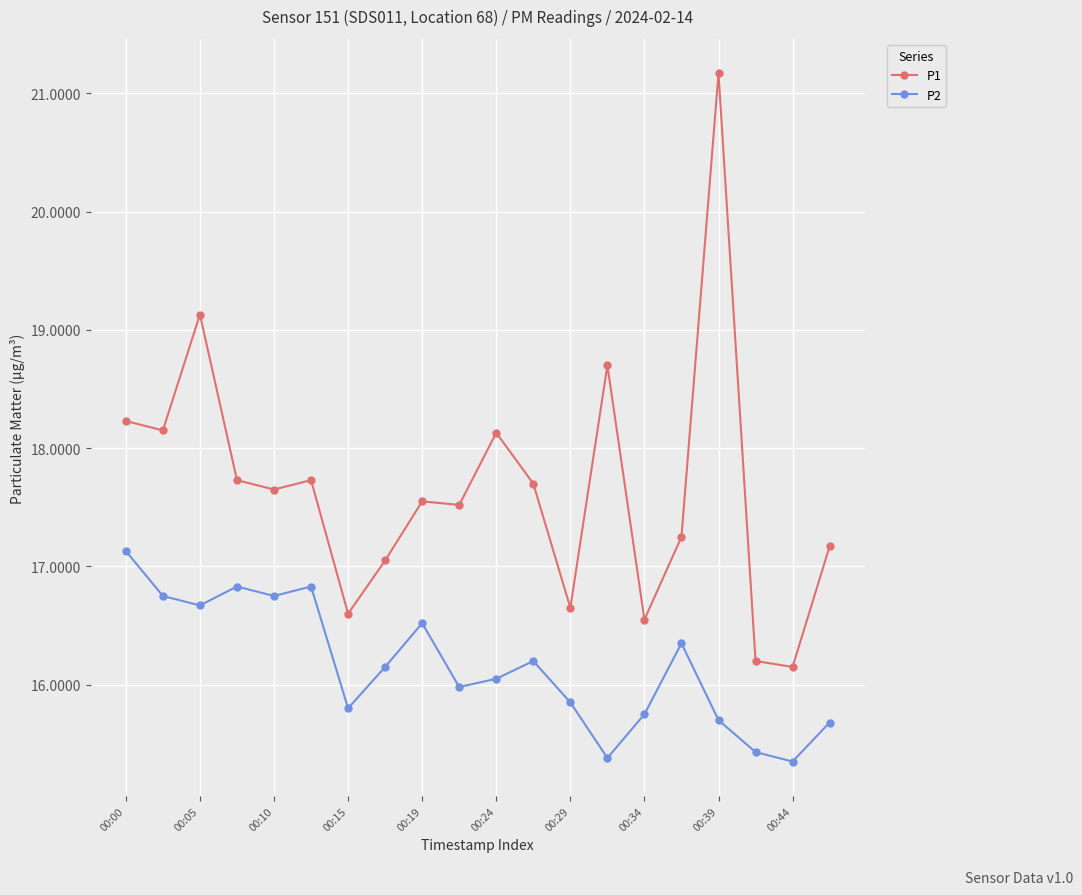

What is the maximum value for P2?

17.1